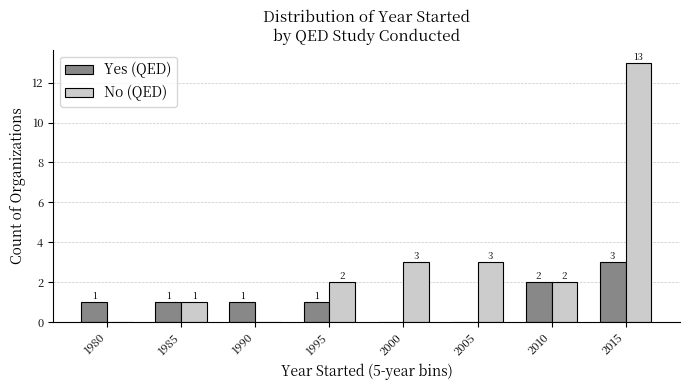

Between 1985 and 2000, which series saw the biggest shift?

No (QED)